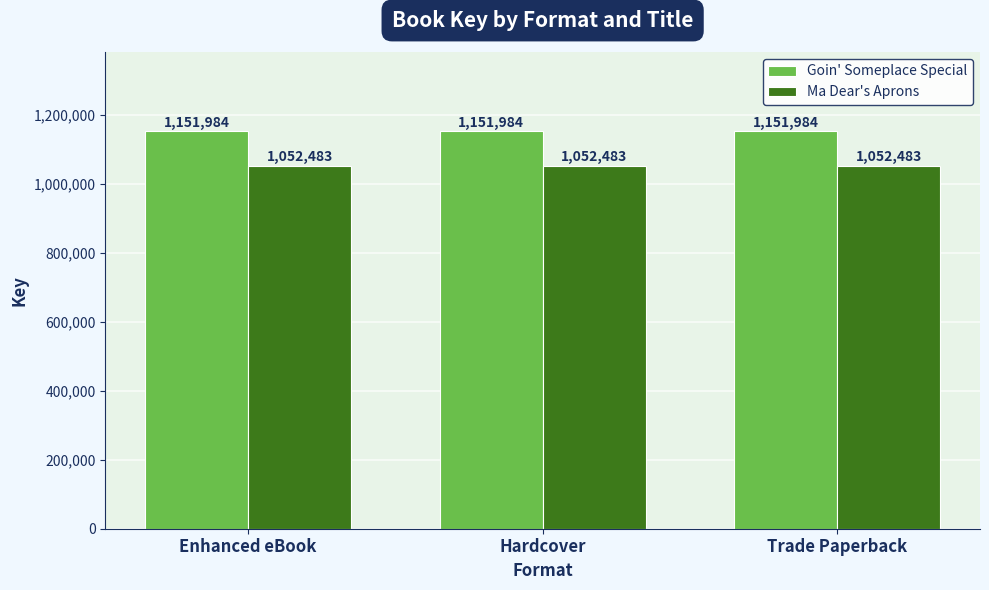

What is the approximate value of Goin' Someplace Special at Enhanced eBook?

1151984